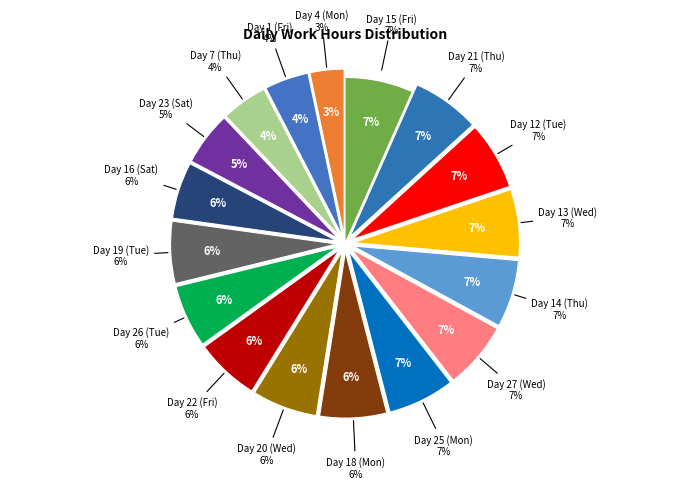

Count the number of slices in the pie.

17